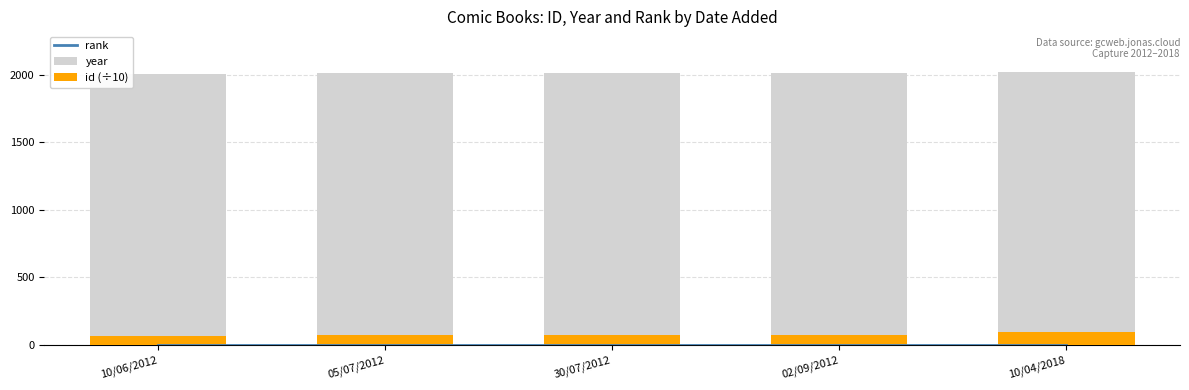

Which series has the widest spread of values?

id (÷10)